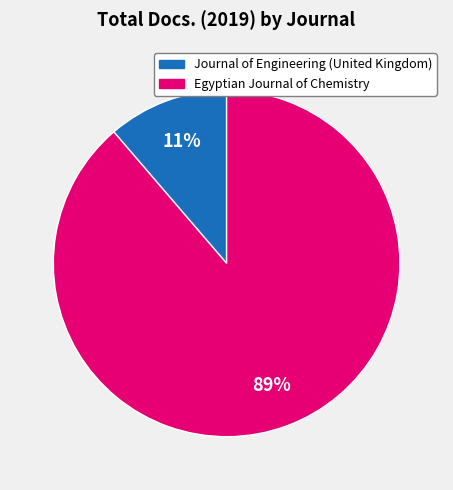

How many slices are in this pie chart?

2